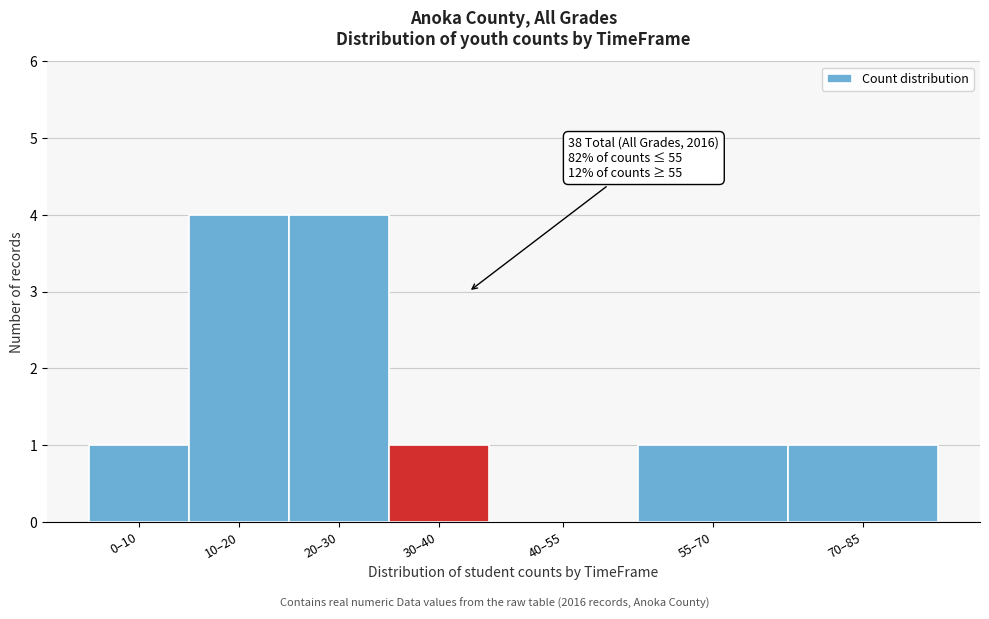

Reading left to right, transcribe all the data shown in this chart.

0–10=1	10–20=4	20–30=4	30–40=1	40–55=0	55–70=1	70–85=1